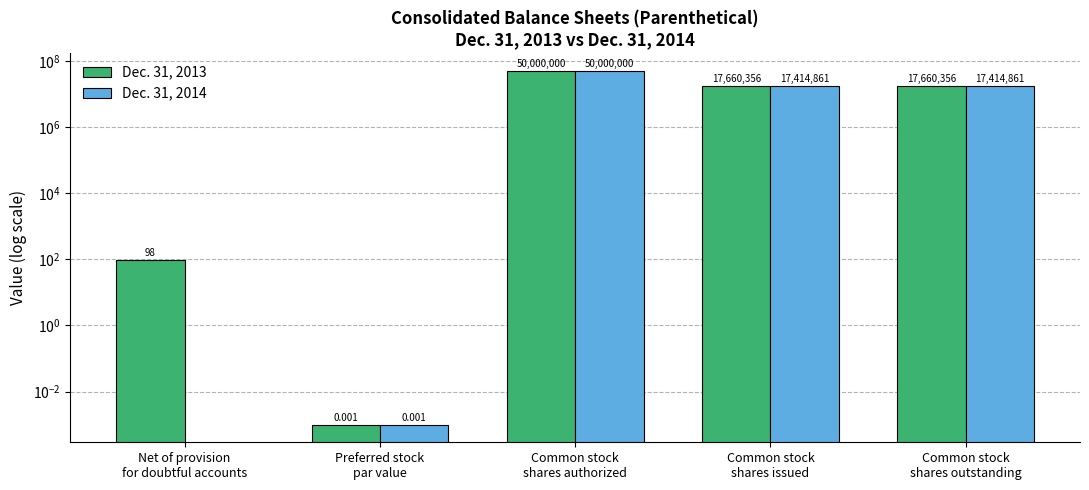

Which series has the largest total across all categories?

Dec. 31, 2013